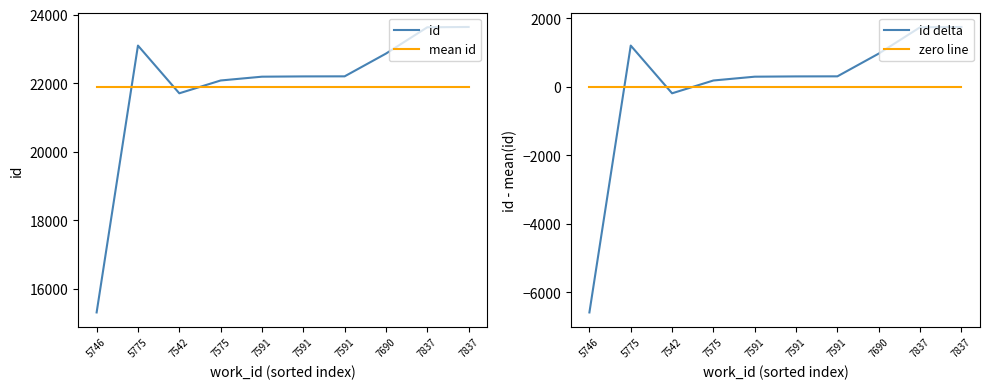

Is it true that id equals 30669.0 at 7542?

False